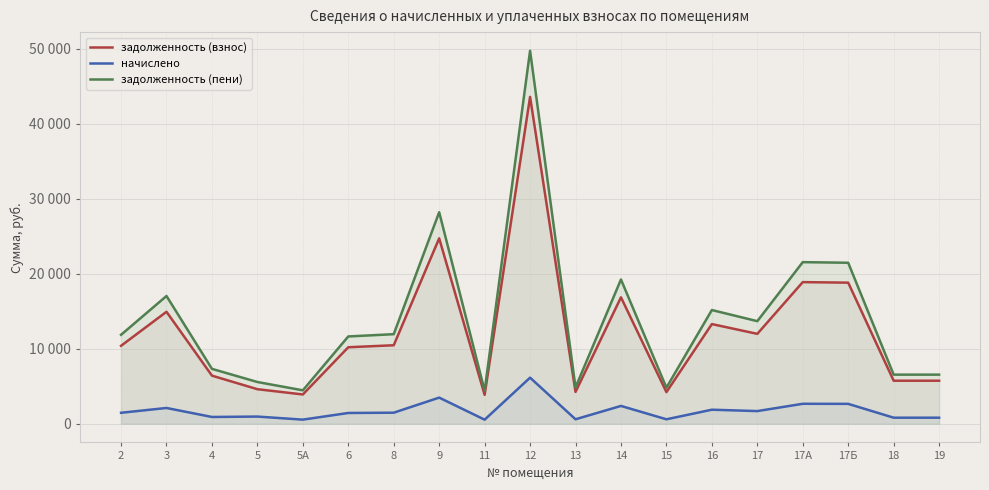

What is the lowest value of the задолженность (пени) series?

4403.5